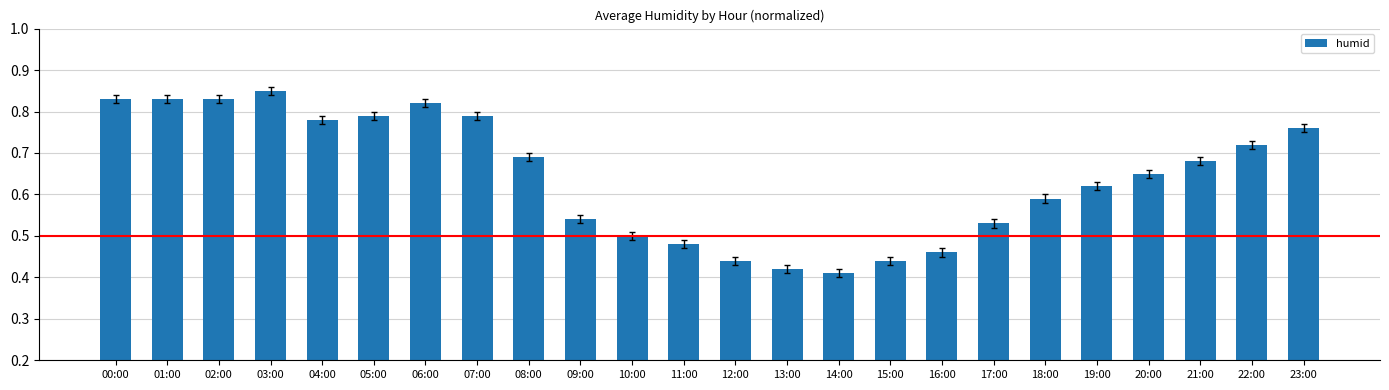

Between 05:00 and 08:00, which is larger?

05:00